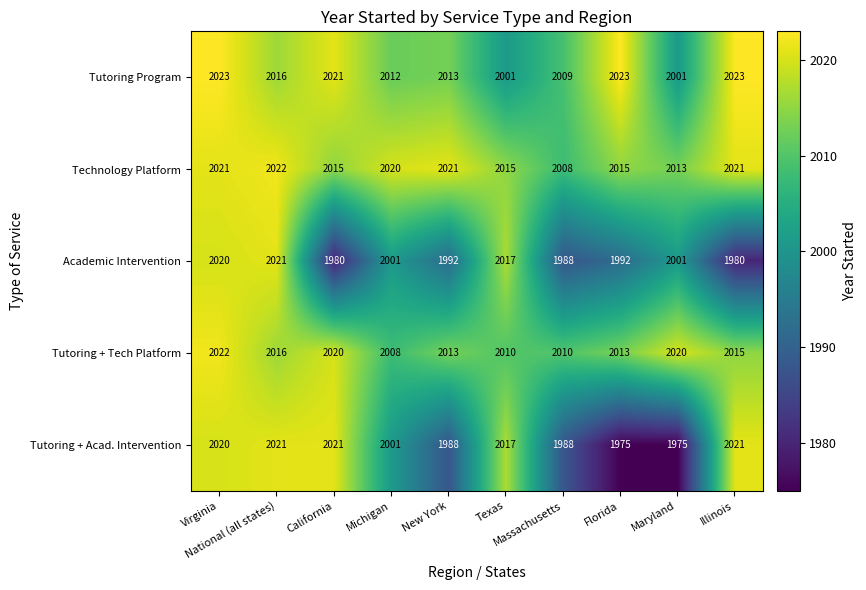

What is the minimum value shown in the chart?

1975